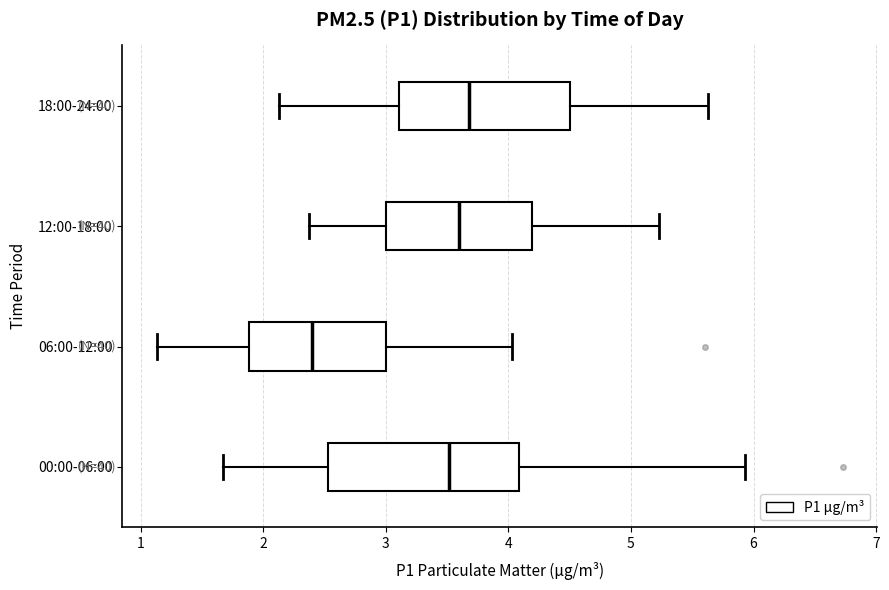

Reading bottom to top, transcribe this box plot: for each box, give where its median line is, the range the box spans, and where its two whiskers end, as read against the x-axis. The values are not printed on the chart, so give them approximately, as read against the axis.

00:00-06:00: median 3.5, box 2.5 to 4.1, whiskers 1.7 to 5.9
06:00-12:00: median 2.4, box 1.9 to 3.0, whiskers 1.1 to 4.0
12:00-18:00: median 3.6, box 3.0 to 4.2, whiskers 2.4 to 5.2
18:00-24:00: median 3.7, box 3.1 to 4.5, whiskers 2.1 to 5.6